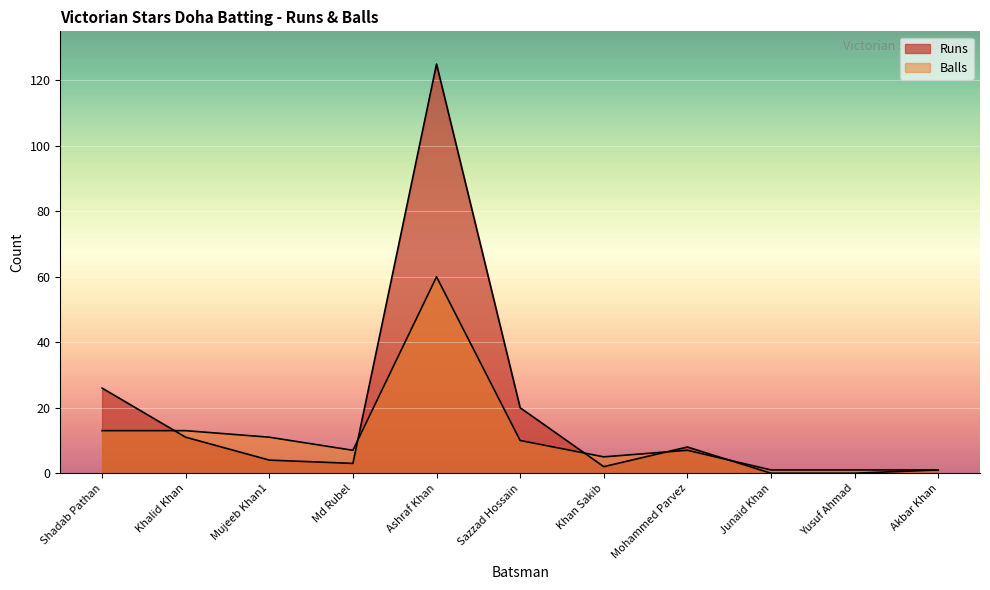

Read the Balls value at Mohammed Parvez.

7